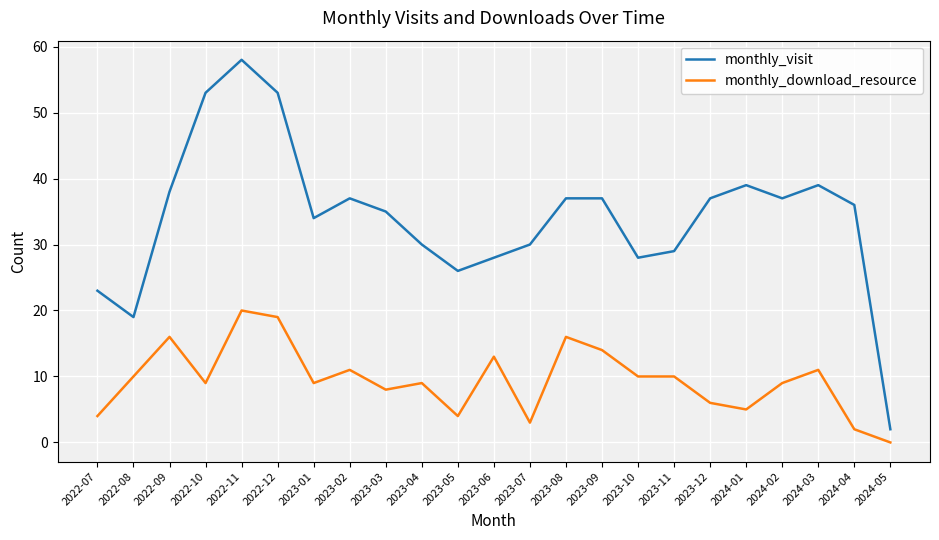

The monthly_visit series shows 30 at 2023-04. True or false?

True